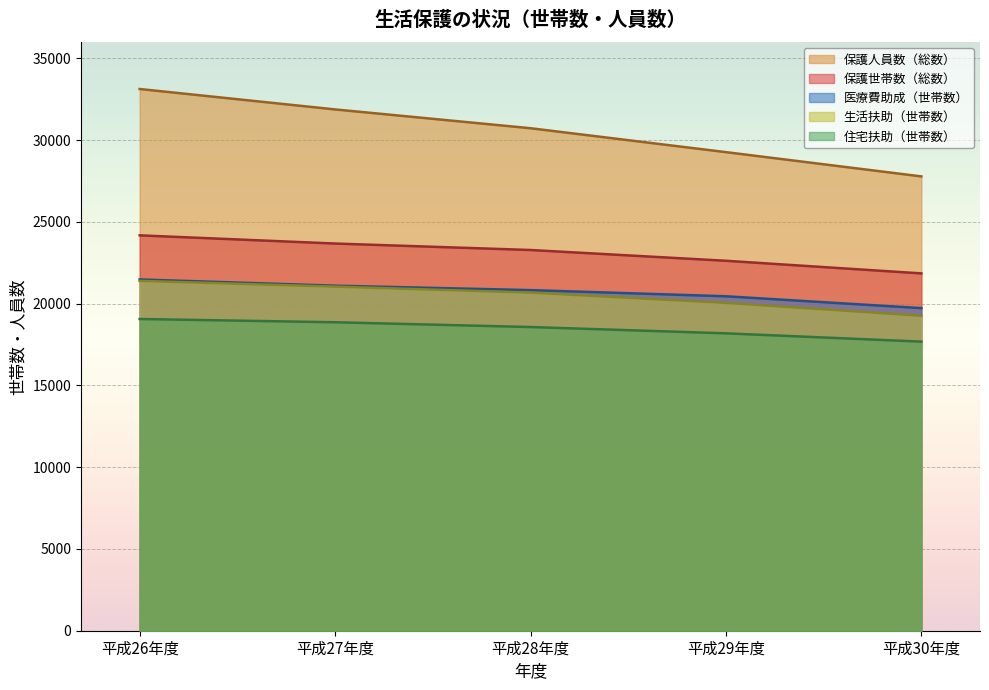

How many lines are shown in the chart?

5